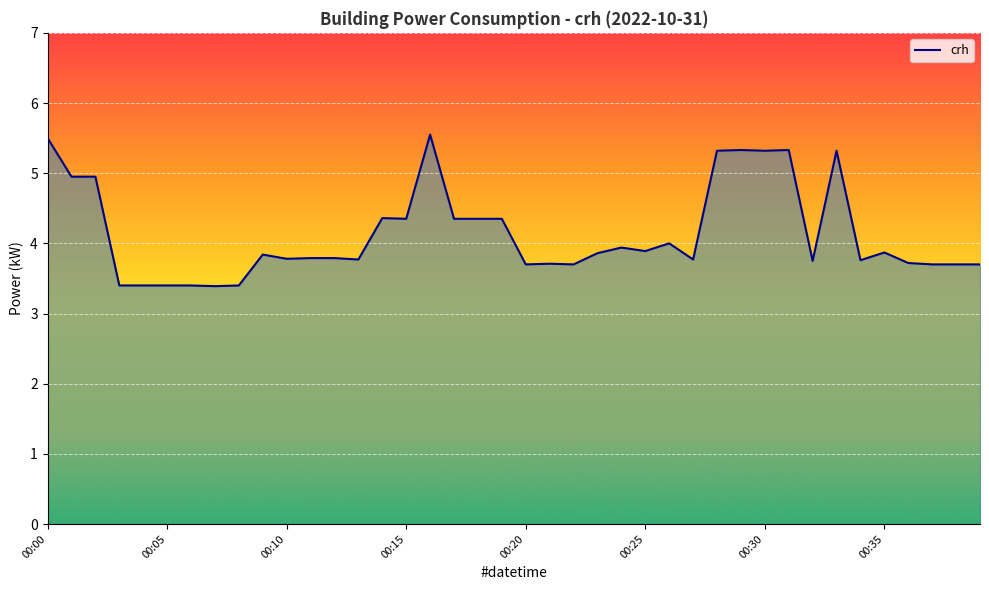

What is the smallest value displayed?

3.4